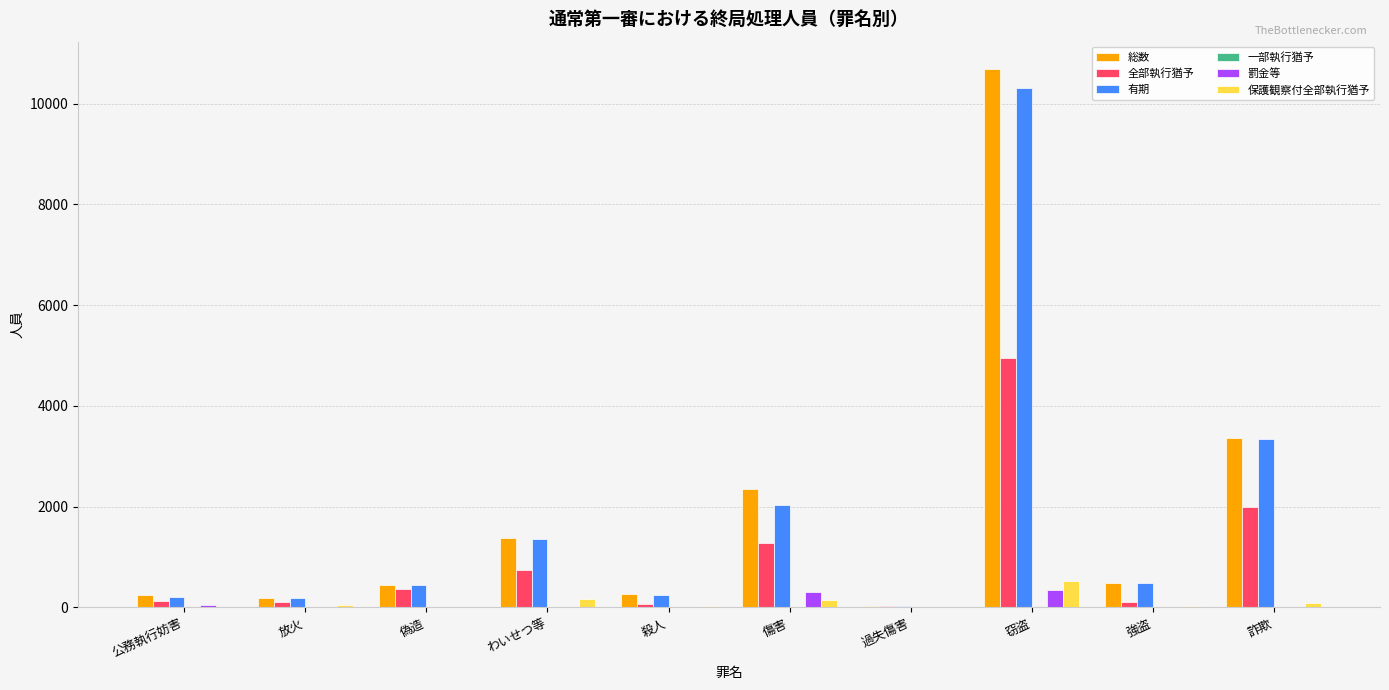

What is the maximum value shown in the chart?

10697